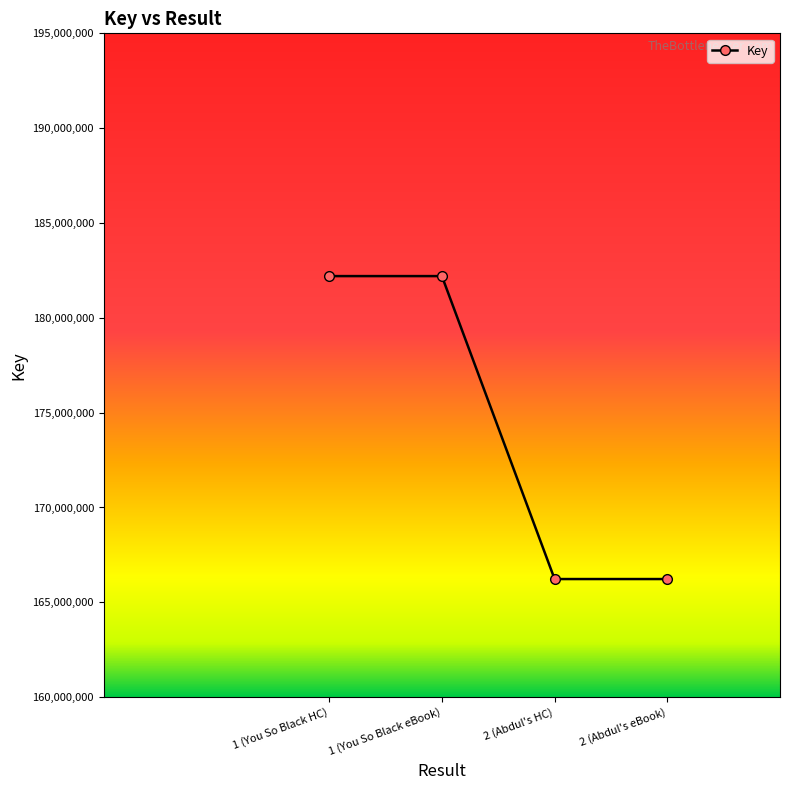

True or false: the data shows 166226455 at 2 (Abdul's HC).

True